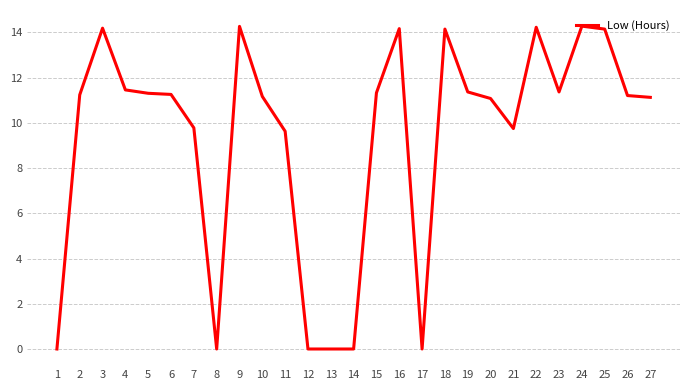

Between 24 and 20, which is larger?

24